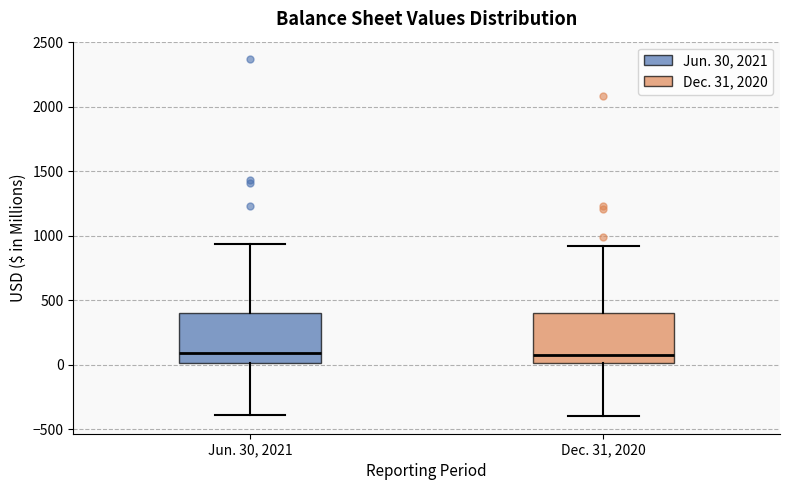

Where does the median line of the box for Jun. 30, 2021 sit on the y-axis? The values are not printed on the chart, so give them approximately, as read against the axis.

100